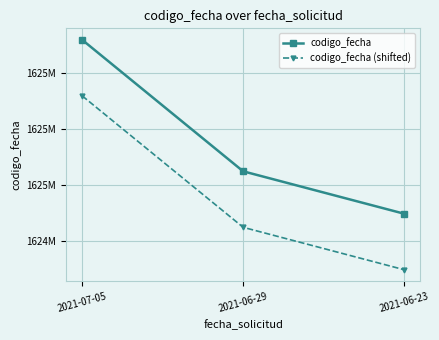

What are all the series names shown in the legend?

codigo_fecha, codigo_fecha (shifted)